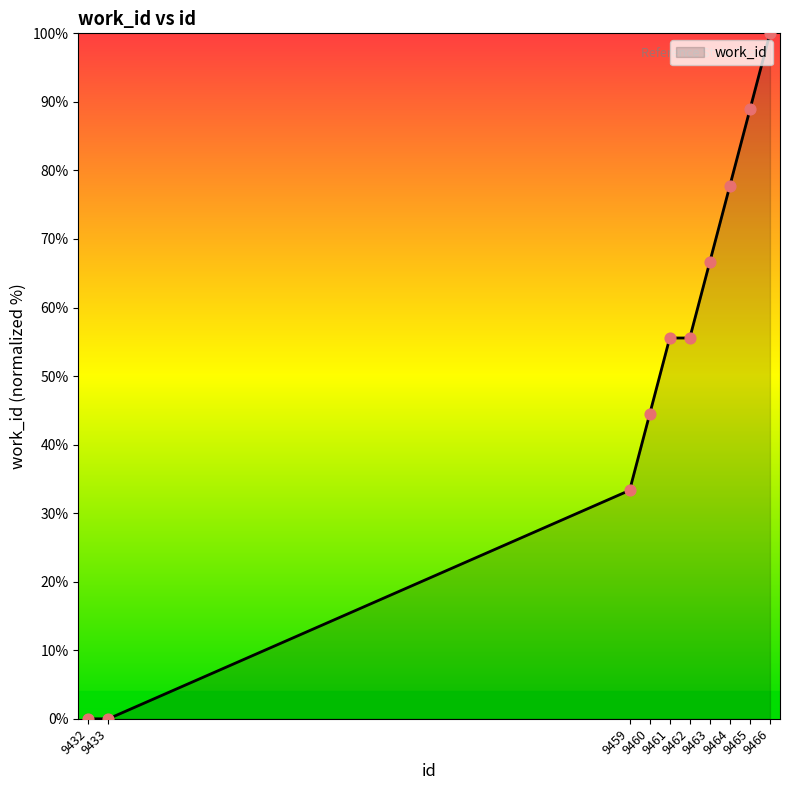

What is the ratio of the value at 9463 to the value at 9462?

1.2